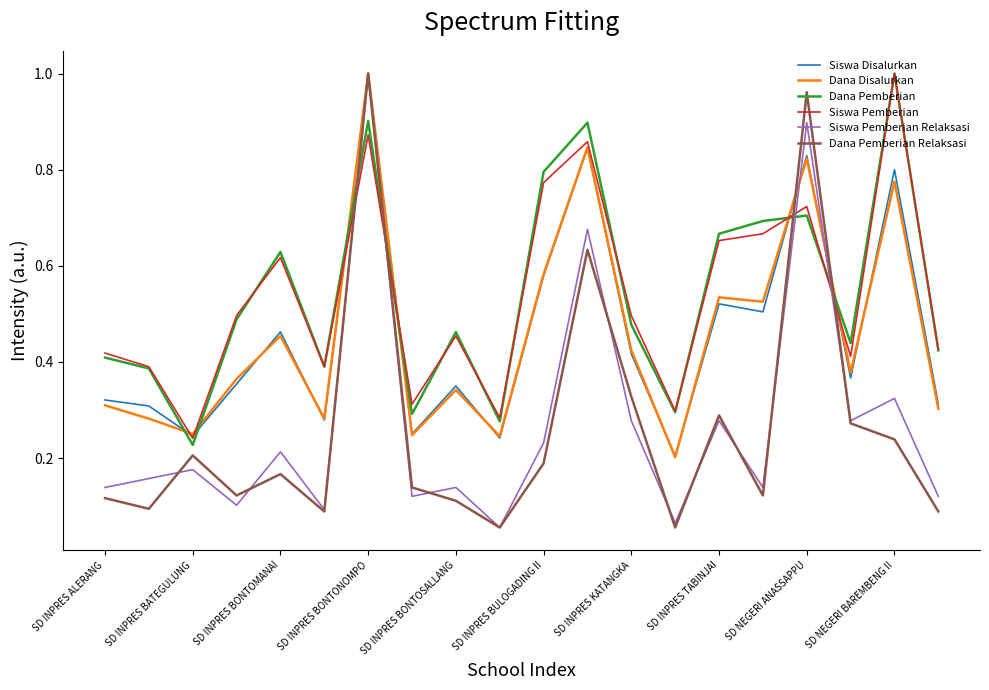

True or false: Dana Pemberian and Dana Pemberian Relaksasi intersect in this chart.

True